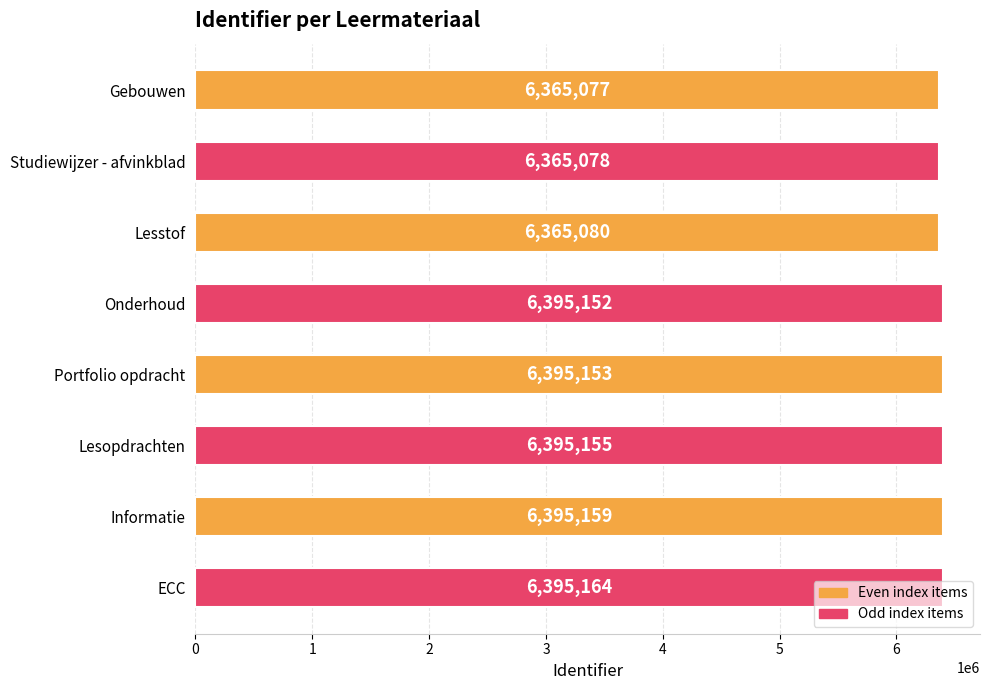

The value at ECC is 10748010. True or false?

False